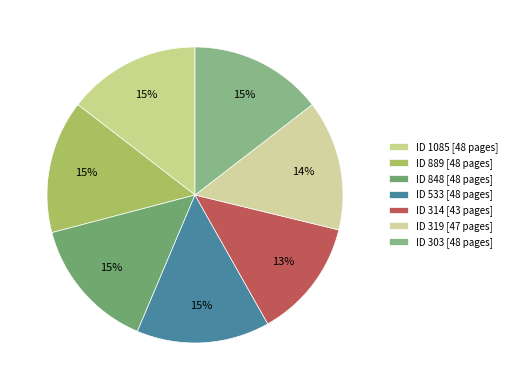

How many slices are in this pie chart?

7